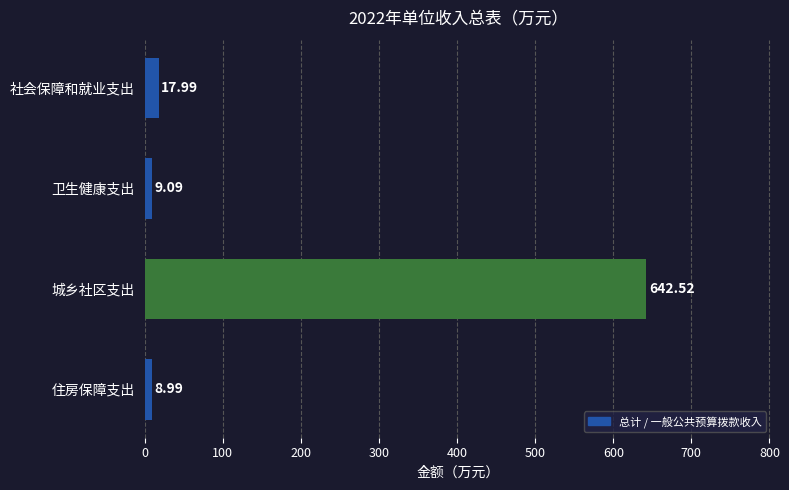

What is the label of the 2nd bar from the top?

卫生健康支出